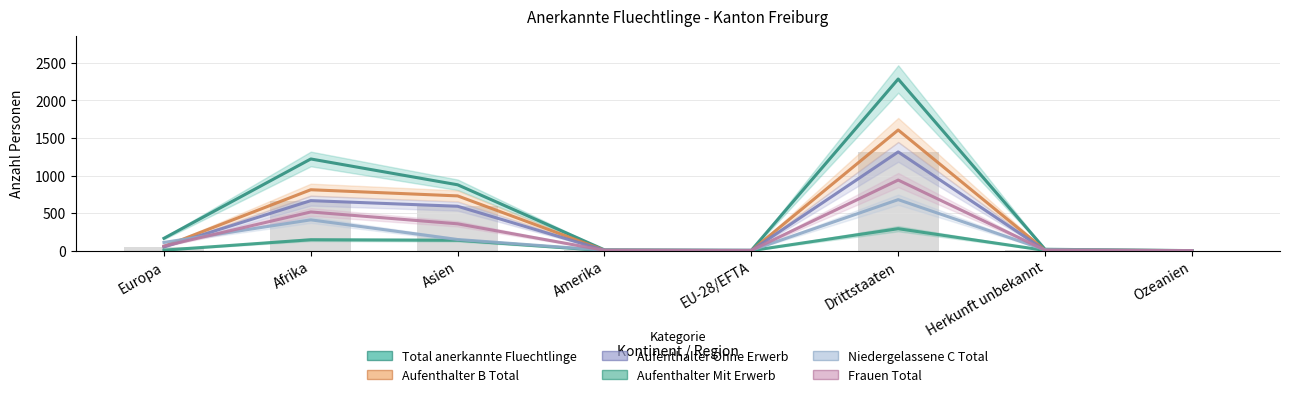

How many values in Aufenthalter Mit Erwerb are above zero?

5